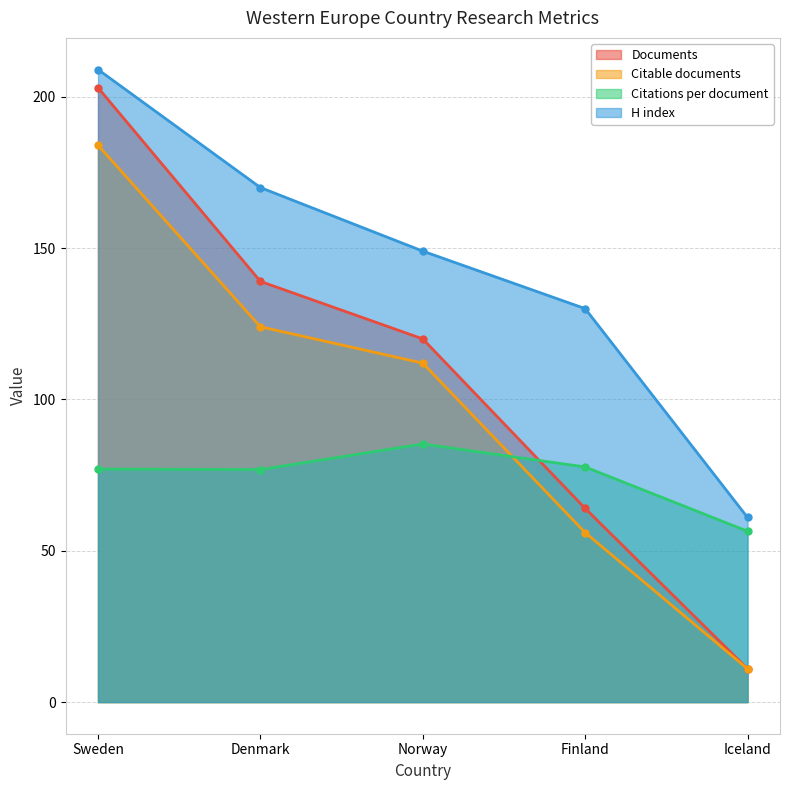

What are all the series names shown in the legend?

Documents, Citable documents, Citations per document, H index